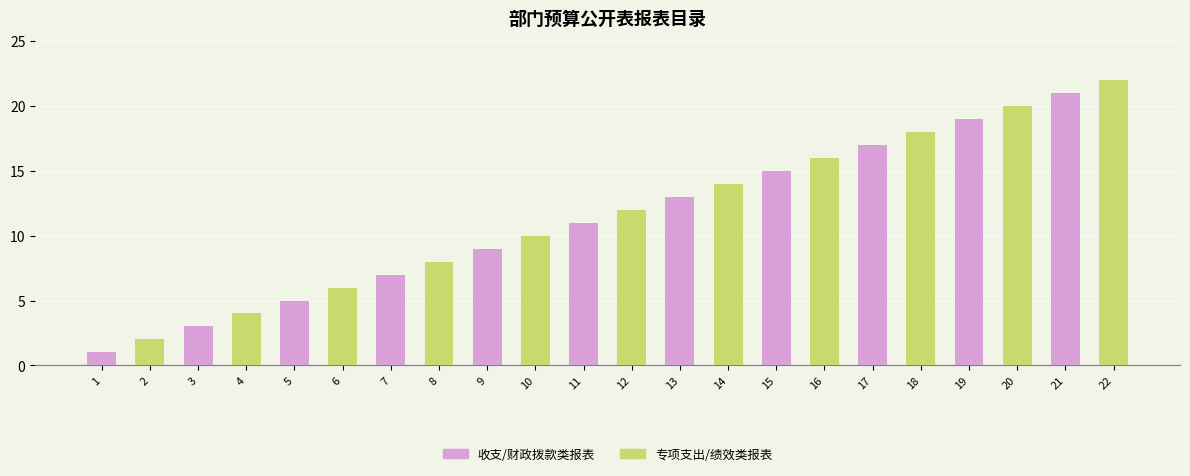

What is the difference between the maximum and minimum values in the 专项支出/绩效类报表 series?

20